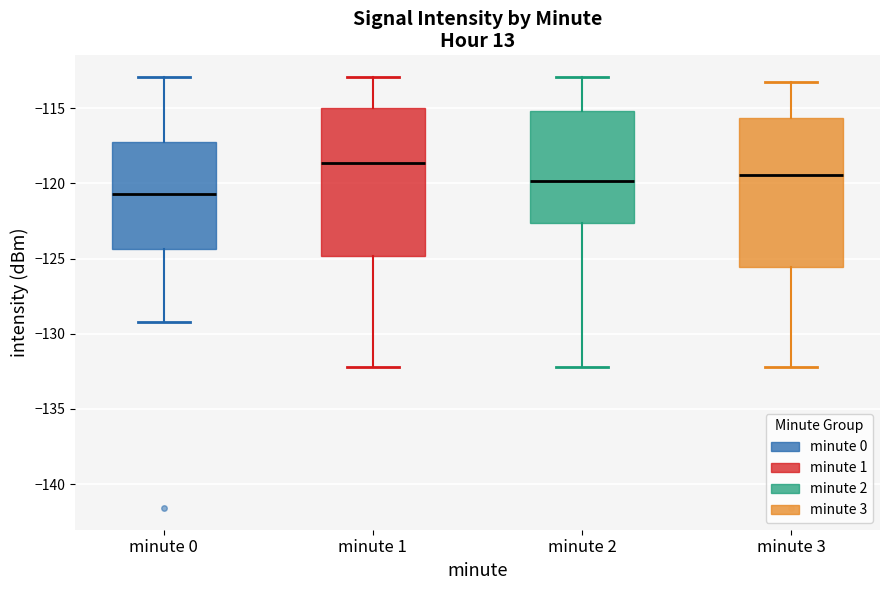

Reading left to right, read every box against the y-axis: the position of its median line, the range the box covers, and the ends of its whiskers. The values are not printed on the chart, so give them approximately, as read against the axis.

minute 0: median -120.5, box -124.5 to -117.0, whiskers -129.0 to -113.0
minute 1: median -118.5, box -125.0 to -115.0, whiskers -132.0 to -113.0
minute 2: median -120.0, box -122.5 to -115.0, whiskers -132.0 to -113.0
minute 3: median -119.5, box -125.5 to -115.5, whiskers -132.0 to -113.0